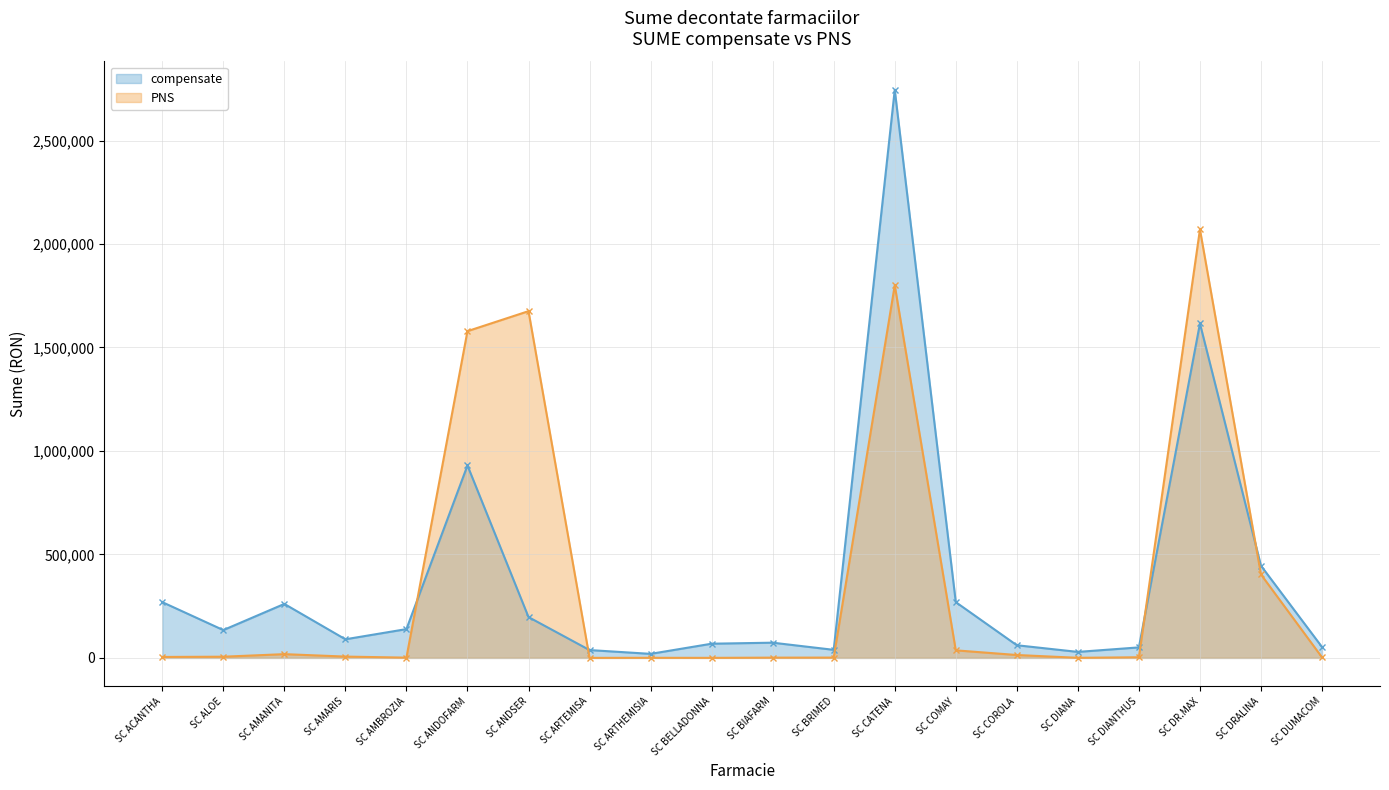

True or false: compensate has more than 2 interior local peaks.

True